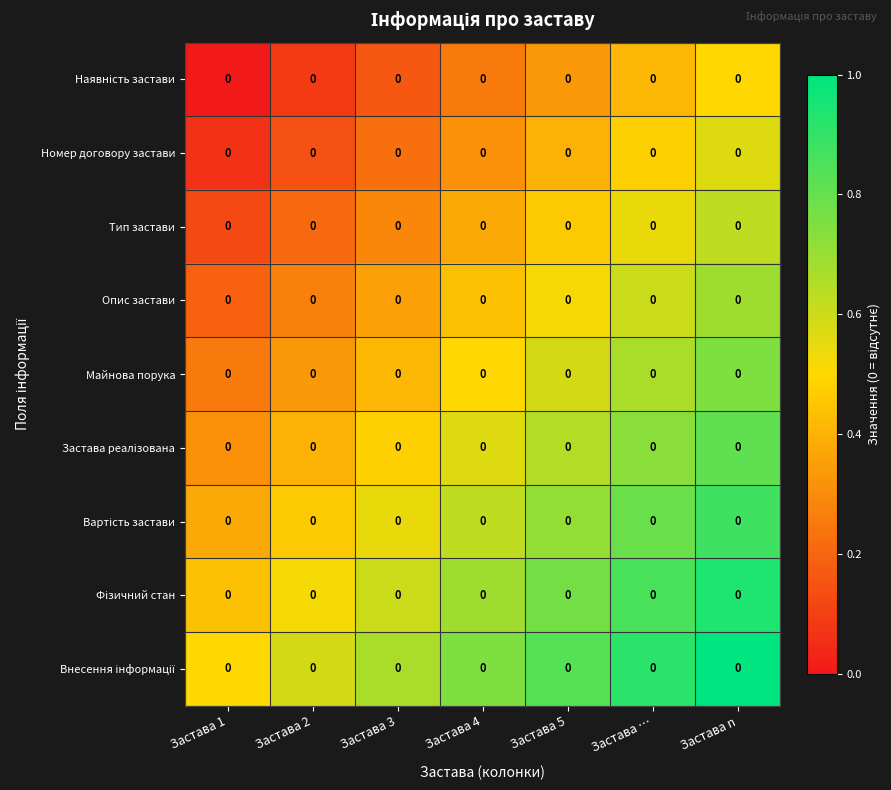

Count the Номер договору застави values in the range 0 to 1.

7